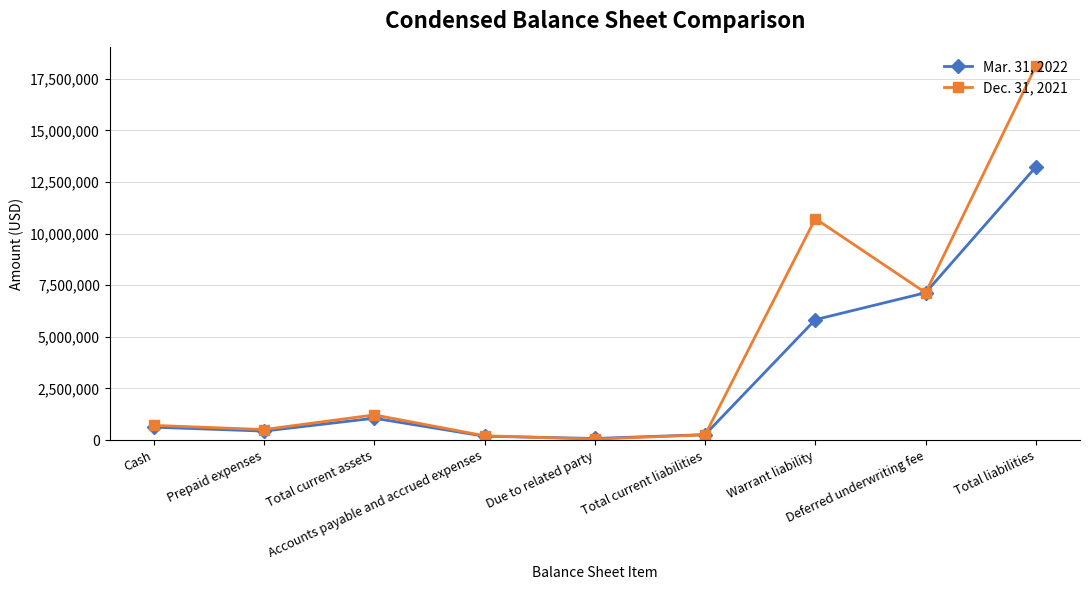

What is the sum of all Dec. 31, 2021 values?

38926334